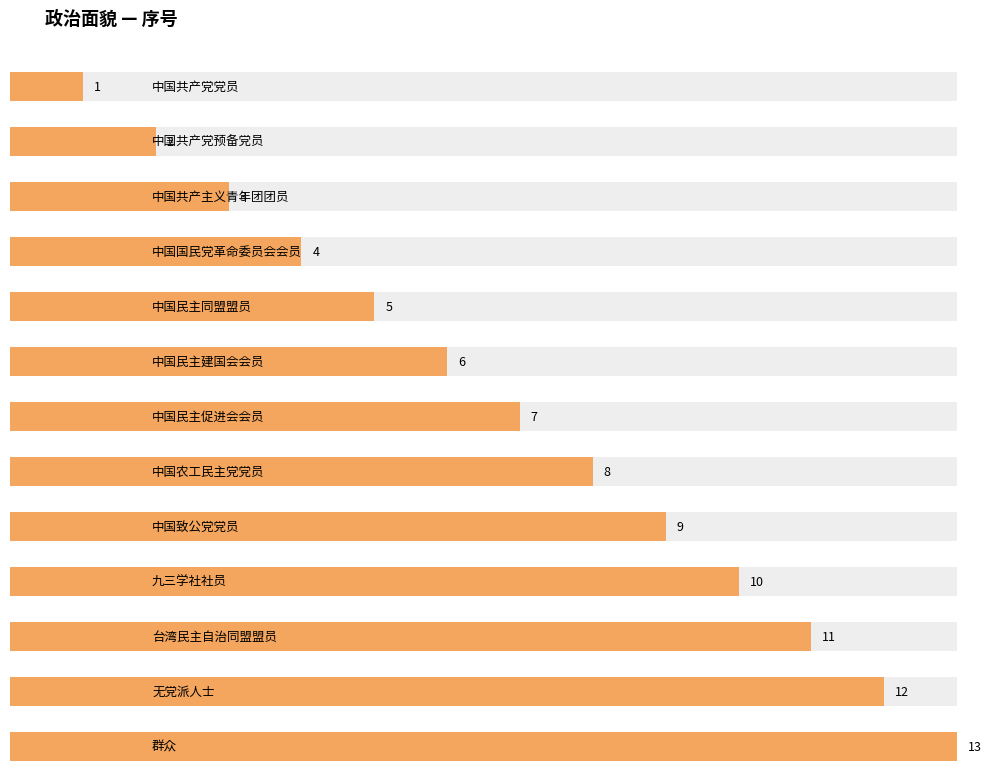

Reading left to right, list all the values displayed in this chart.

中国共产党党员=1	中国共产党预备党员=2	中国共产主义青年团团员=3	中国国民党革命委员会会员=4	中国民主同盟盟员=5	中国民主建国会会员=6	中国民主促进会会员=7	中国农工民主党党员=8	中国致公党党员=9	九三学社社员=10	台湾民主自治同盟盟员=11	无党派人士=12	群众=13